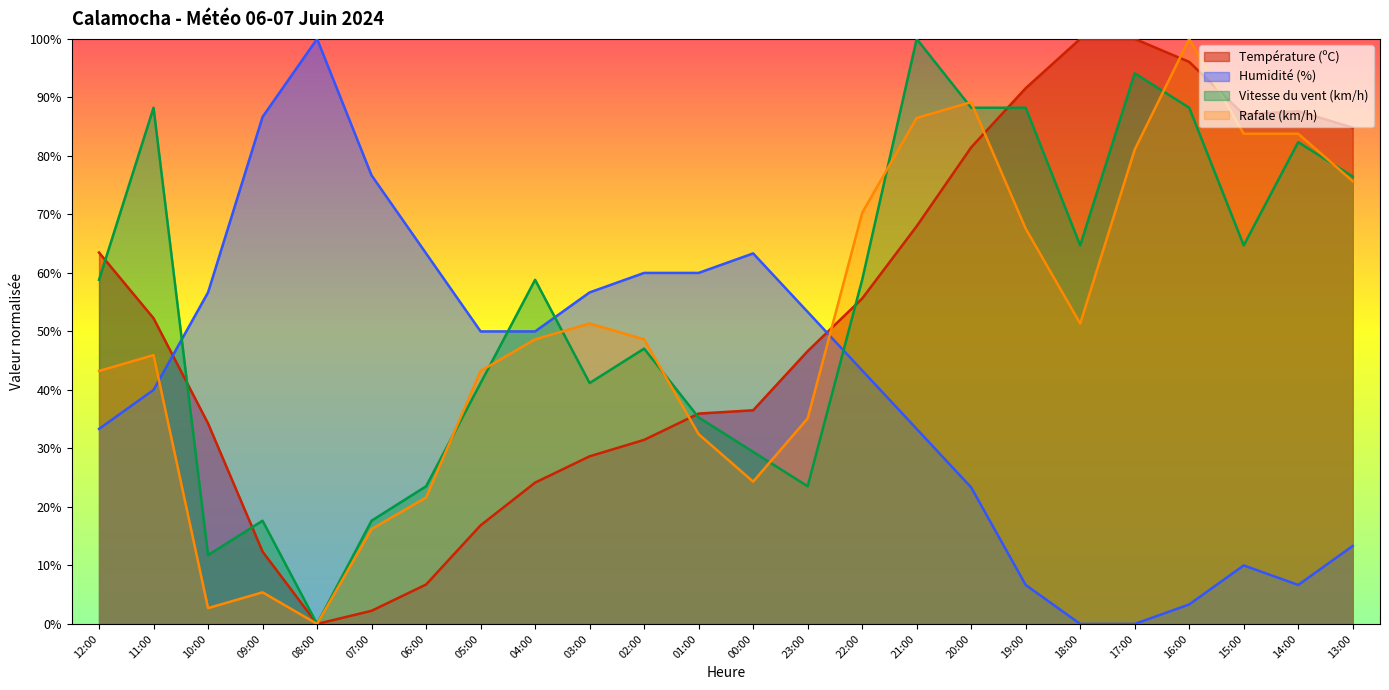

How many lines are shown in the chart?

4